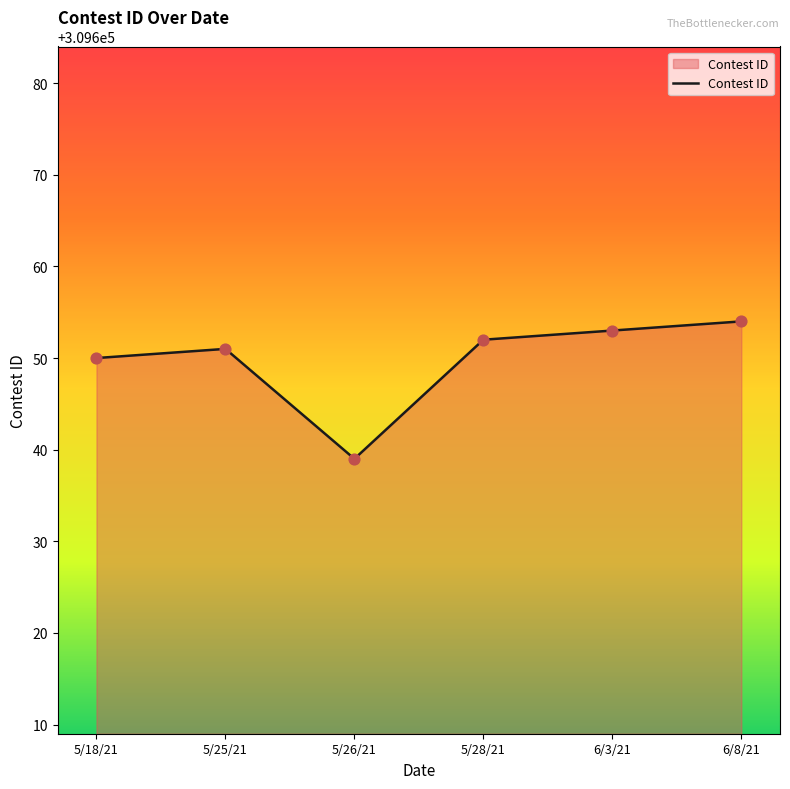

What is the ratio of the value at 6/8/21 to the value at 5/25/21?

1.0